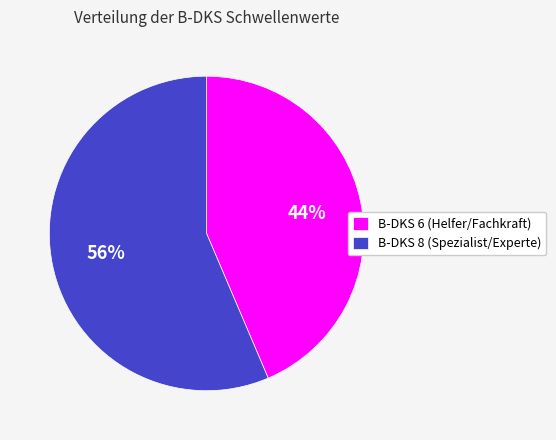

What is the largest slice in the pie chart?

B-DKS 8 (Spezialist/Experte)